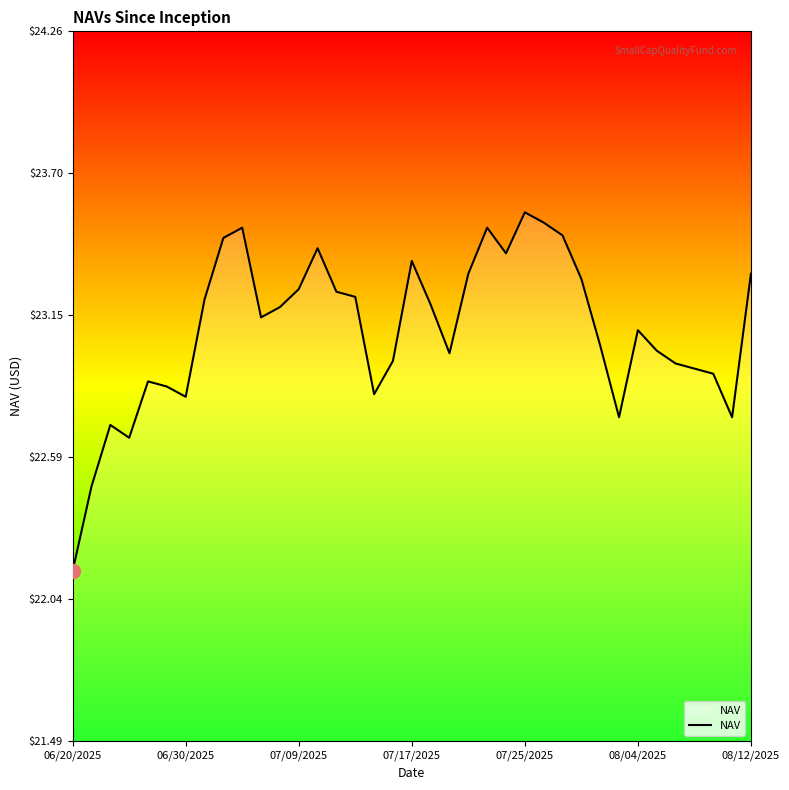

What is the difference between the maximum and minimum values?

1.4